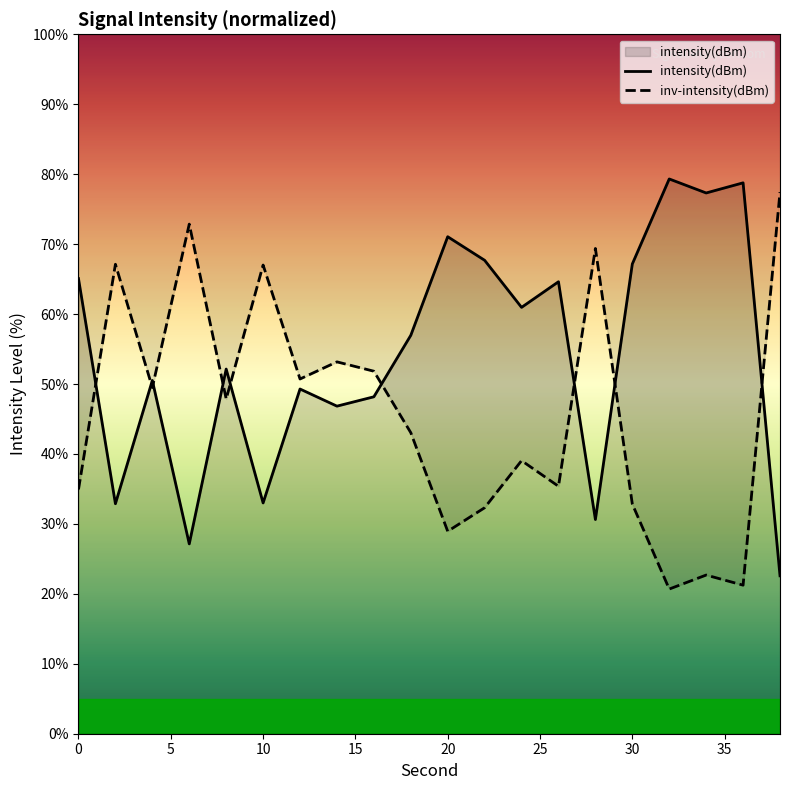

Is this an area chart (filled region under the line)?

No